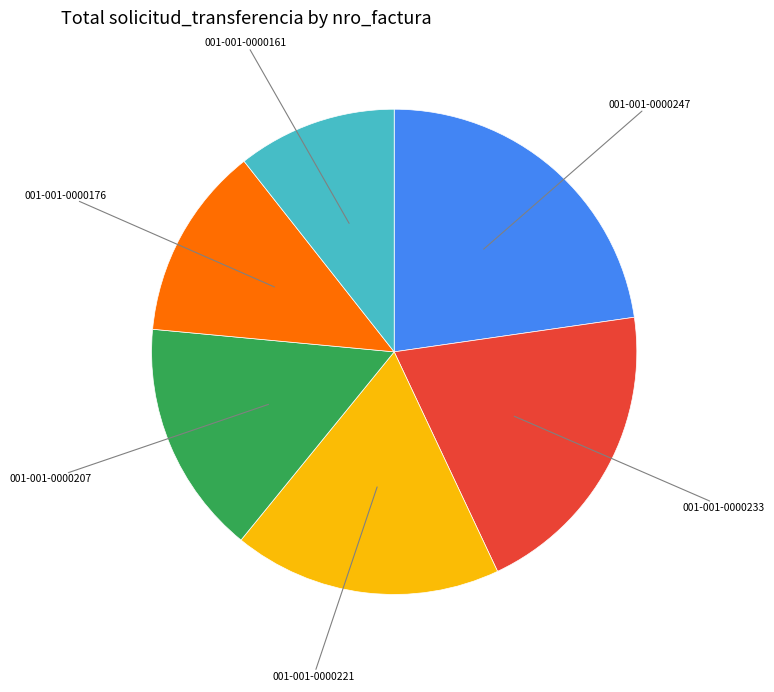

Is there any slice that represents more than half of the pie?

No